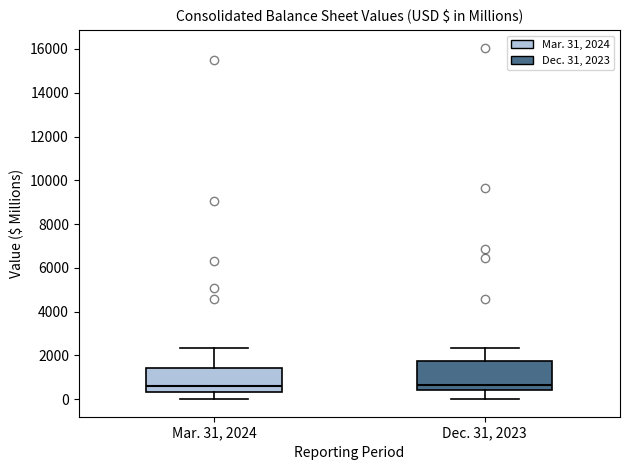

Reading left to right, transcribe this box plot: for each box, give where its median line is, the range the box spans, and where its two whiskers end, as read against the y-axis. The values are not printed on the chart, so give them approximately, as read against the axis.

Mar. 31, 2024: median 600, box 400 to 1400, whiskers 0 to 2400
Dec. 31, 2023: median 600, box 400 to 1800, whiskers 0 to 2400